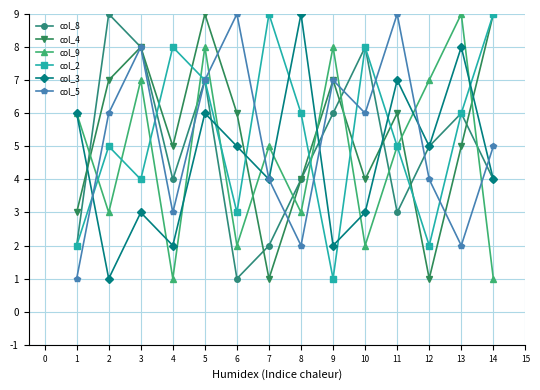

What is the approximate value of col_4 at 10?

4